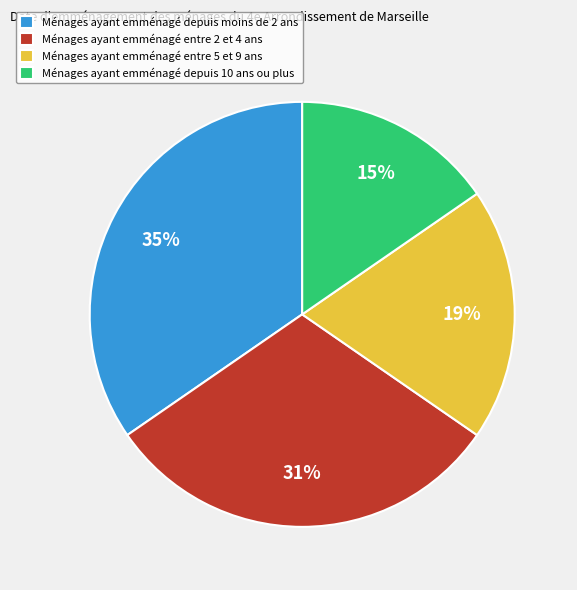

How many segments does this pie chart have?

4